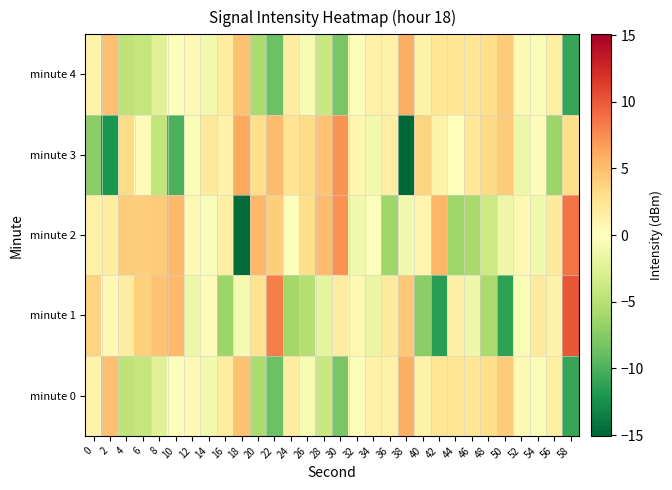

Reading left to right, extract all data points from this chart.

minute 0: 0=1.1	2=4.8	4=-4.5	6=-4.2	8=-2.4	10=-0.3	12=0.6	14=-1.0	16=1.8	18=4.7	20=-5.5	22=-8.7	24=1.7	26=-0.6	28=-4.0	30=-8.1	32=-0.3	34=1.4	36=1.4	38=5.9	40=1.3	42=2.4	44=2.4	46=2.5	48=3.0	50=4.2	52=0.6	54=-0.5	56=1.6	58=-10.9
minute 1: 0=3.7	2=0.6	4=1.7	6=3.9	8=4.8	10=5.3	12=-1.4	14=0.4	16=-6.4	18=-0.9	20=2.7	22=8.2	24=-6.1	26=-5.1	28=-2.0	30=1.7	32=0.8	34=-1.6	36=2.0	38=4.5	40=-7.2	42=-11.4	44=1.5	46=-1.4	48=-5.7	50=-11.2	52=-0.5	54=1.9	56=1.3	58=10.0
minute 2: 0=1.3	2=1.7	4=4.1	6=4.1	8=4.3	10=5.3	12=0.6	14=-0.4	16=1.5	18=-14.8	20=5.4	22=4.0	24=0.1	26=3.1	28=5.2	30=7.2	32=-1.1	34=-0.2	36=-6.3	38=-1.1	40=1.0	42=5.4	44=-6.2	46=-5.8	48=-3.7	50=-1.4	52=0.6	54=-1.1	56=1.9	58=8.6
minute 3: 0=-7.2	2=-12.0	4=3.2	6=0.3	8=-4.4	10=-10.1	12=-0.5	14=2.0	16=1.2	18=6.1	20=3.0	22=5.1	24=2.6	26=3.2	28=4.7	30=7.3	32=0.9	34=-1.0	36=1.6	38=-15.1	40=3.7	42=1.3	44=-0.0	46=2.3	48=3.4	50=4.1	52=-1.4	54=0.3	56=-6.4	58=3.1
minute 4: 0=1.1	2=4.8	4=-4.5	6=-4.2	8=-2.4	10=-0.3	12=0.6	14=-1.0	16=1.8	18=4.7	20=-5.5	22=-8.7	24=1.7	26=-0.6	28=-4.0	30=-8.1	32=-0.3	34=1.4	36=1.4	38=5.9	40=1.3	42=2.4	44=2.4	46=2.5	48=3.0	50=4.2	52=0.6	54=-0.5	56=1.6	58=-10.9